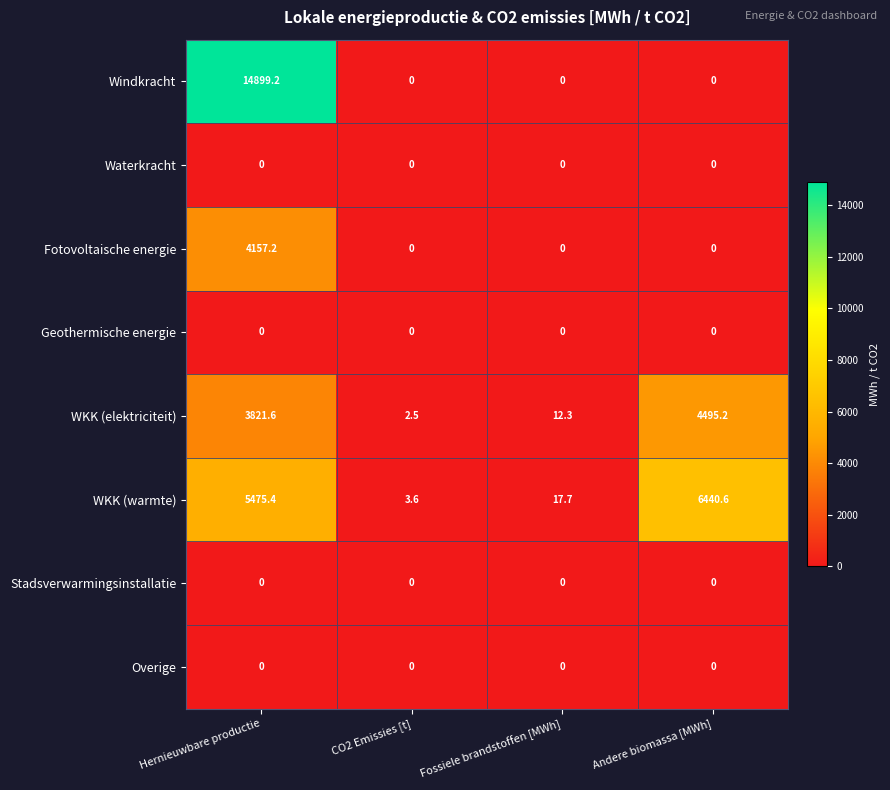

How many distinct data groups are displayed?

8